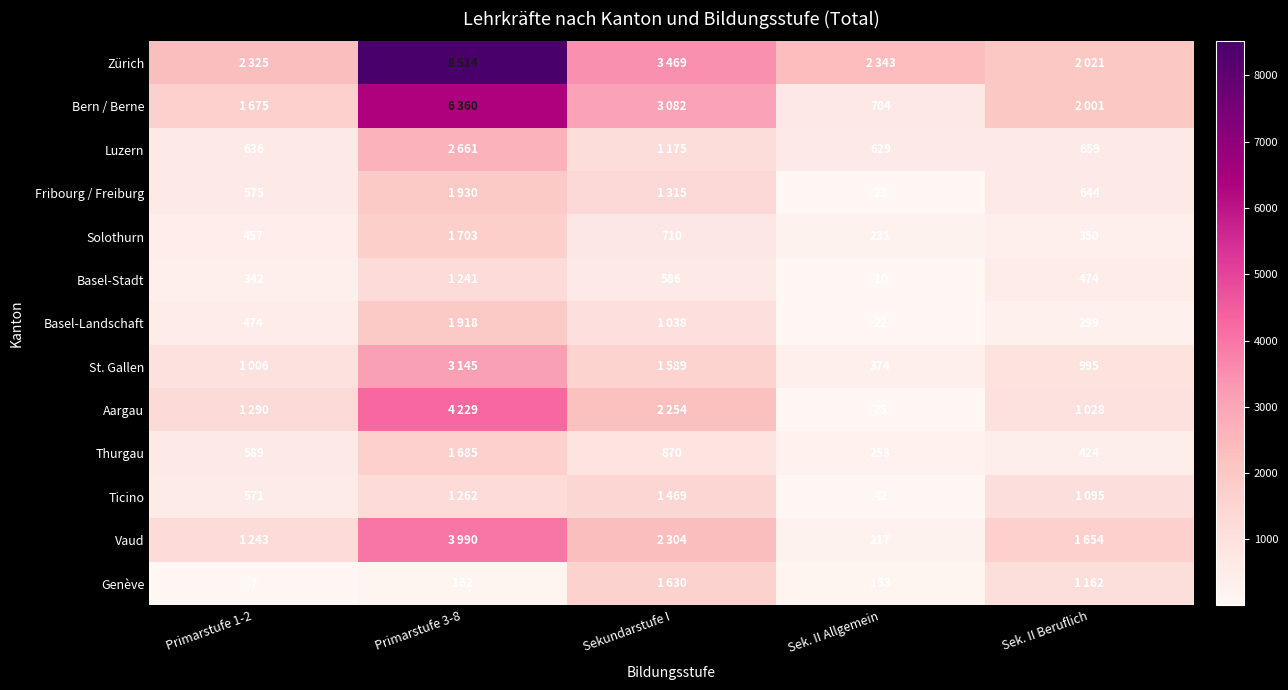

What is the minimum value shown in the chart?

7